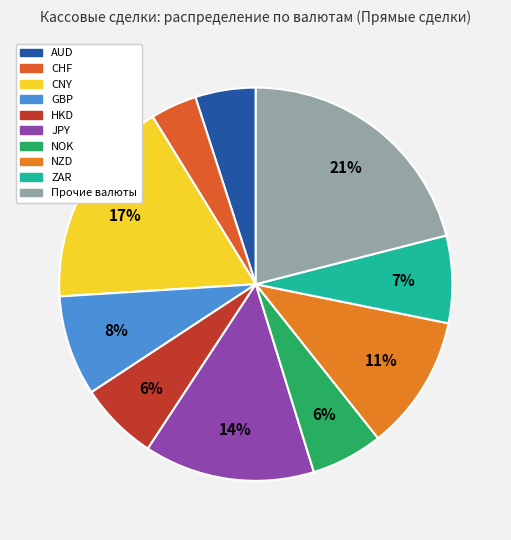

True or false: CHF accounts for 1% of the total.

False